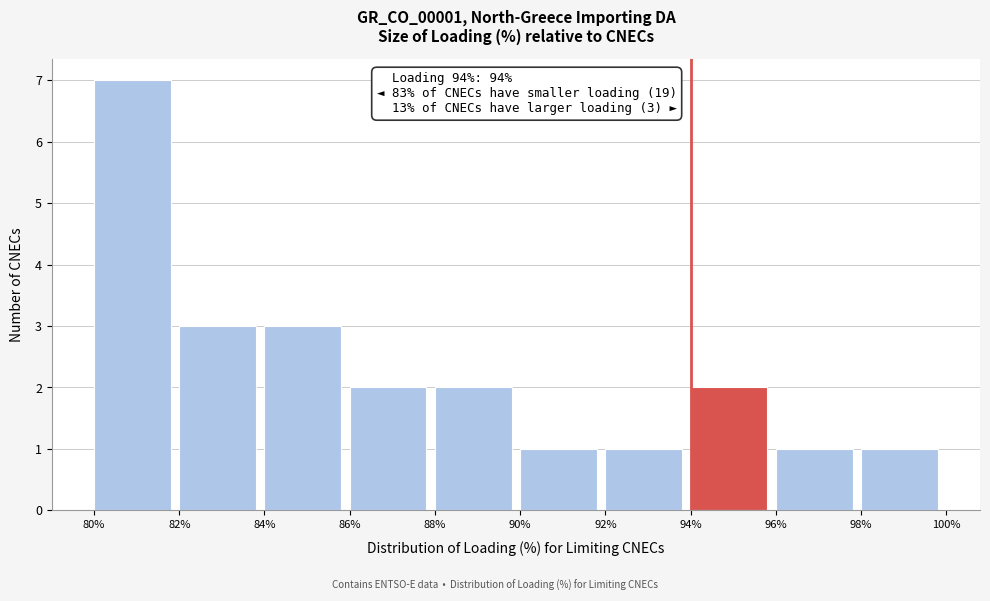

Which range on the x-axis has the tallest bar?

80% to 82%